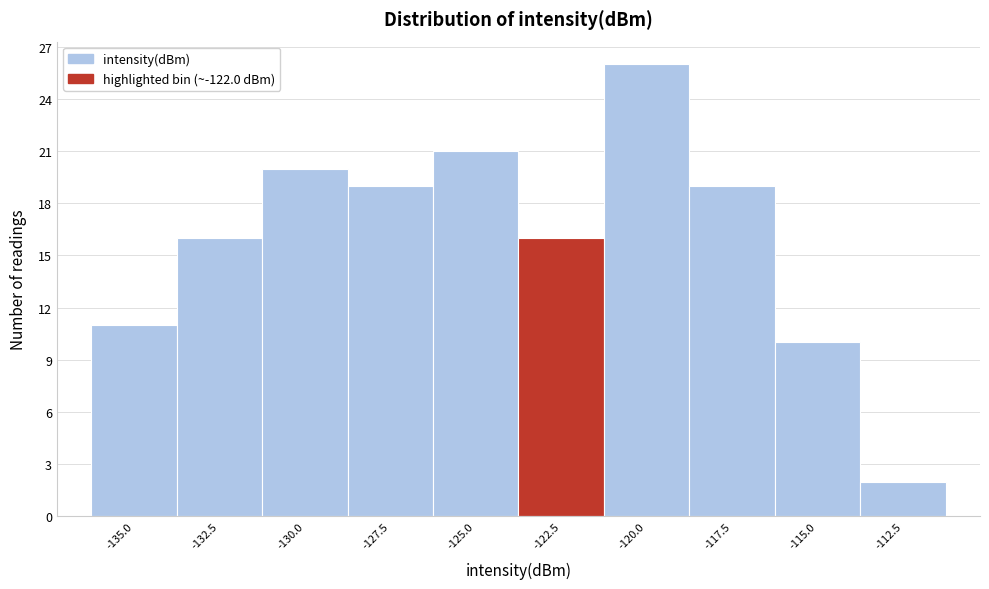

Reading right to left, transcribe all the data shown in this chart.

2	10	19	26	16	21	19	20	16	11